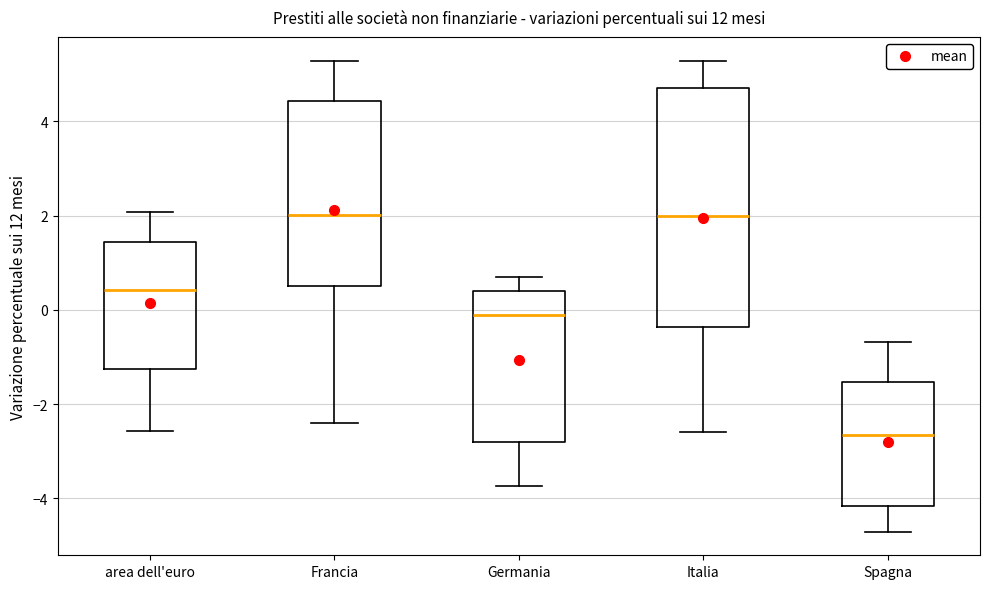

Which box is the tallest, from its lower edge to its upper edge?

Italia